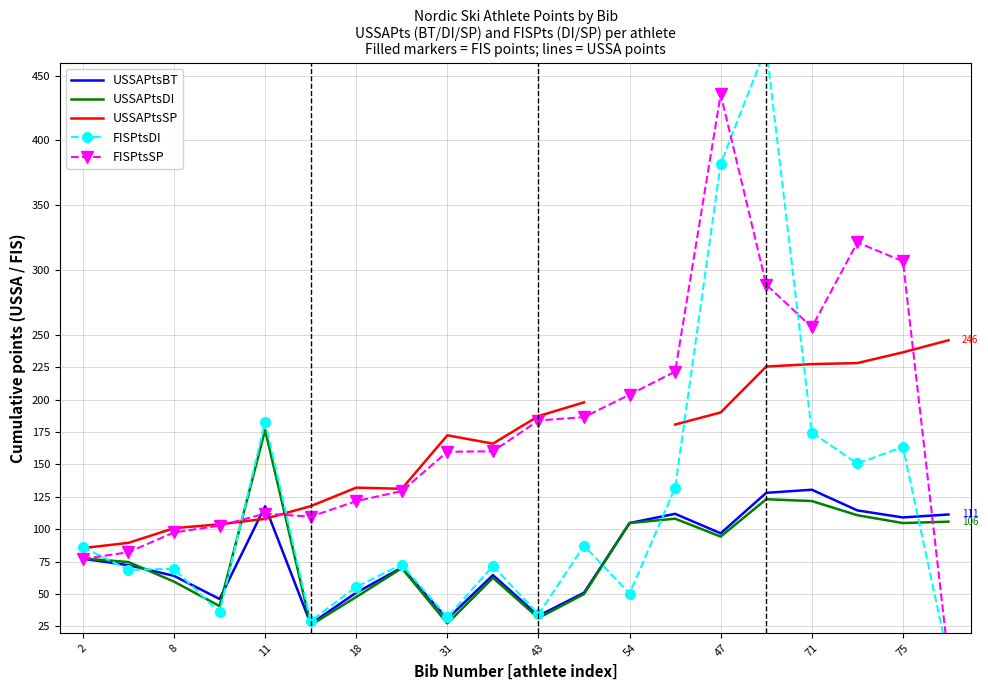

What are all the series names shown in the legend?

USSAPtsBT, USSAPtsDI, USSAPtsSP, FISPtsDI, FISPtsSP